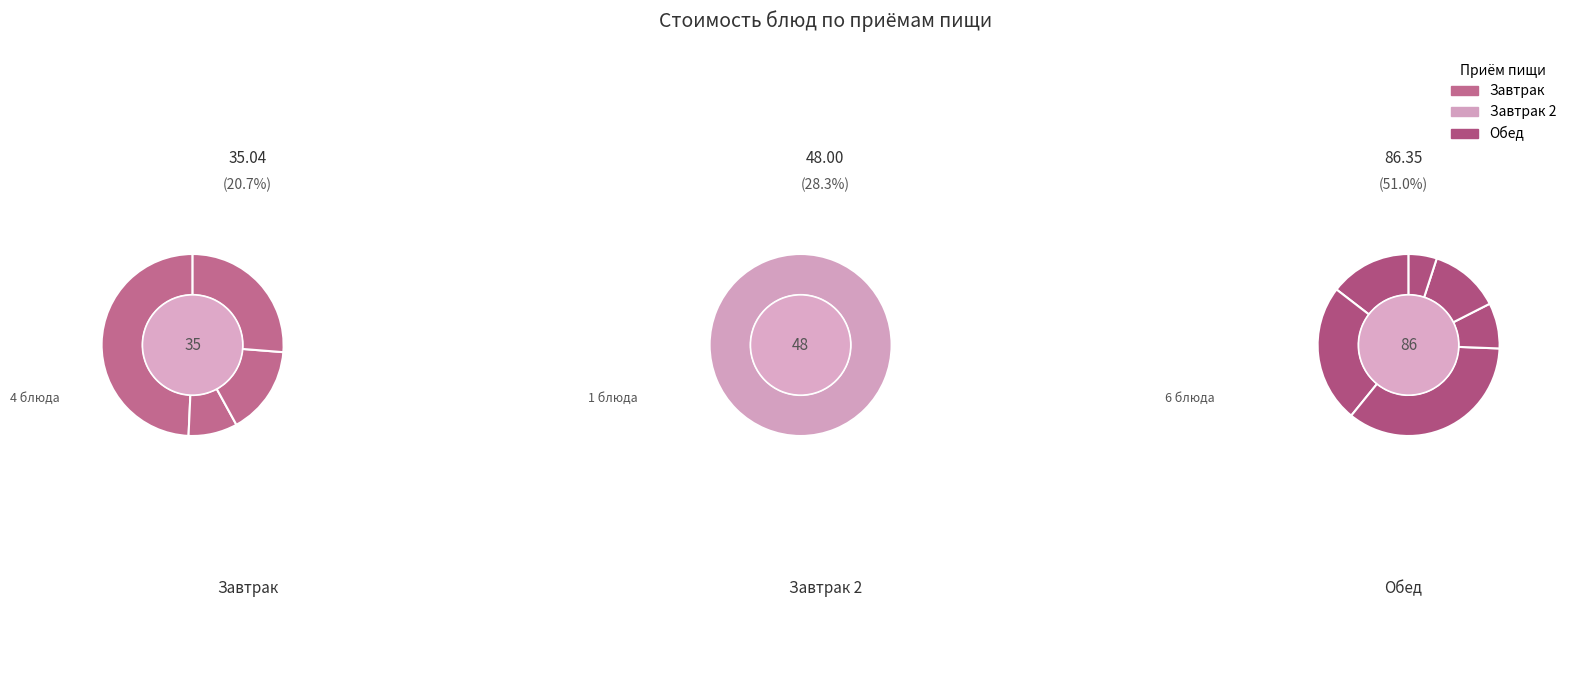

How many segments does this pie chart have?

11